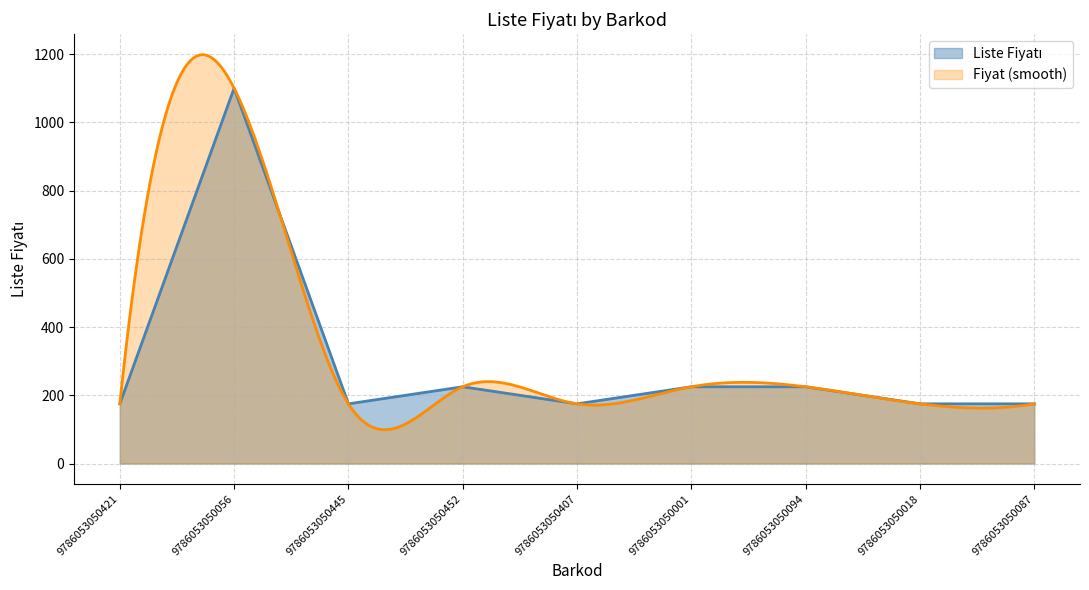

Reading right to left, list all the values displayed in this chart.

175	175	225	225	175	225	175	1100	175